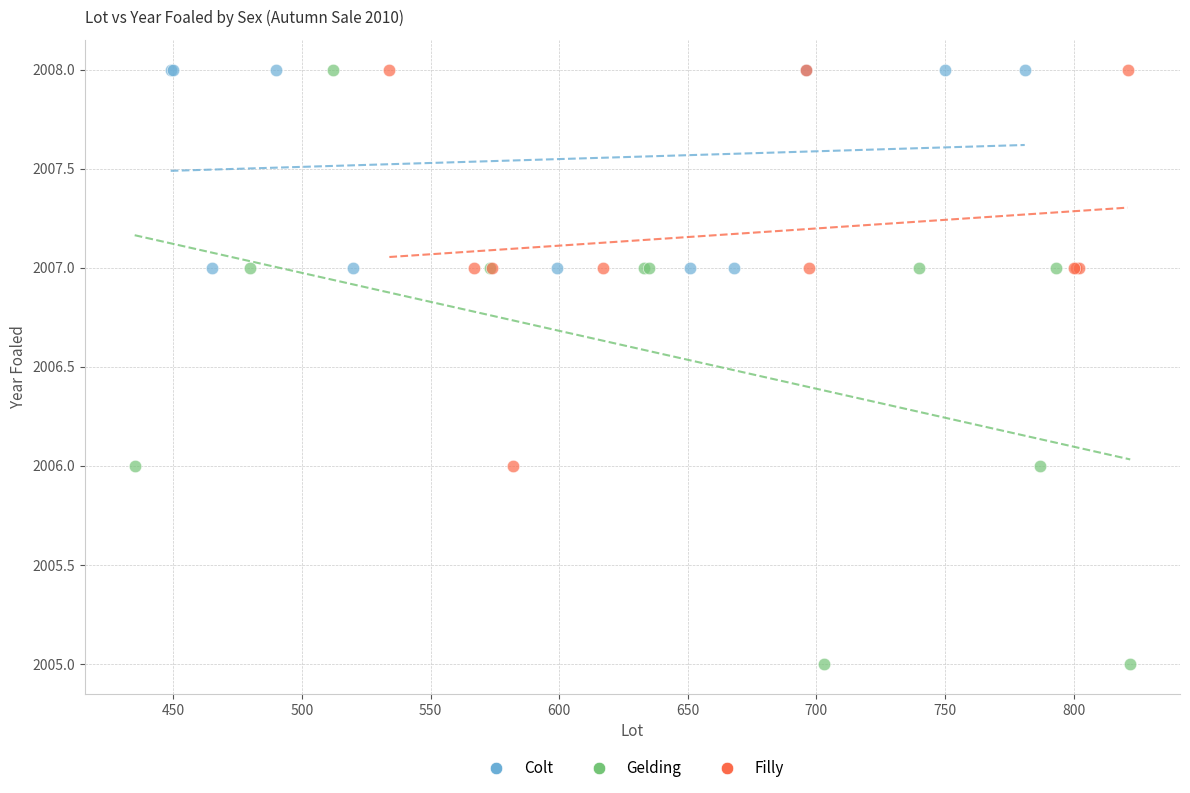

Which series reaches the minimum Y coordinate?

Gelding